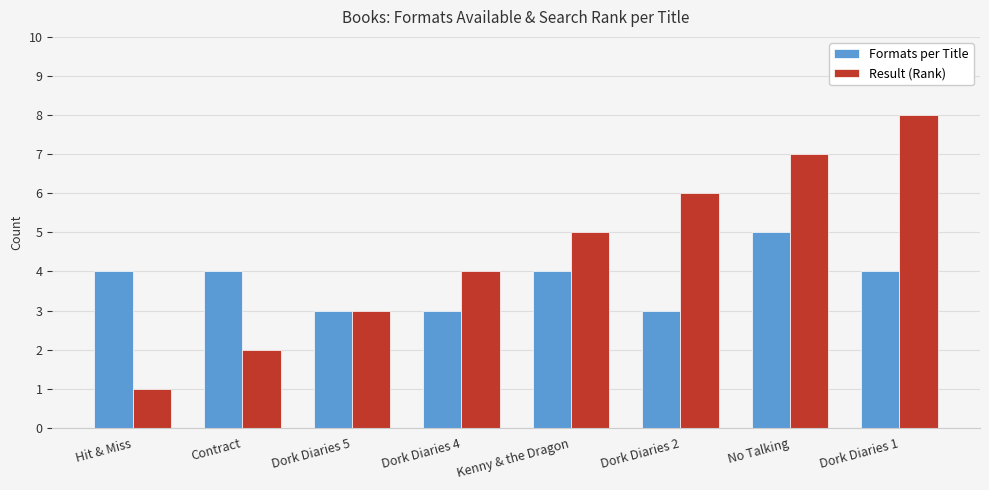

What is the sum of all Result (Rank) values?

36